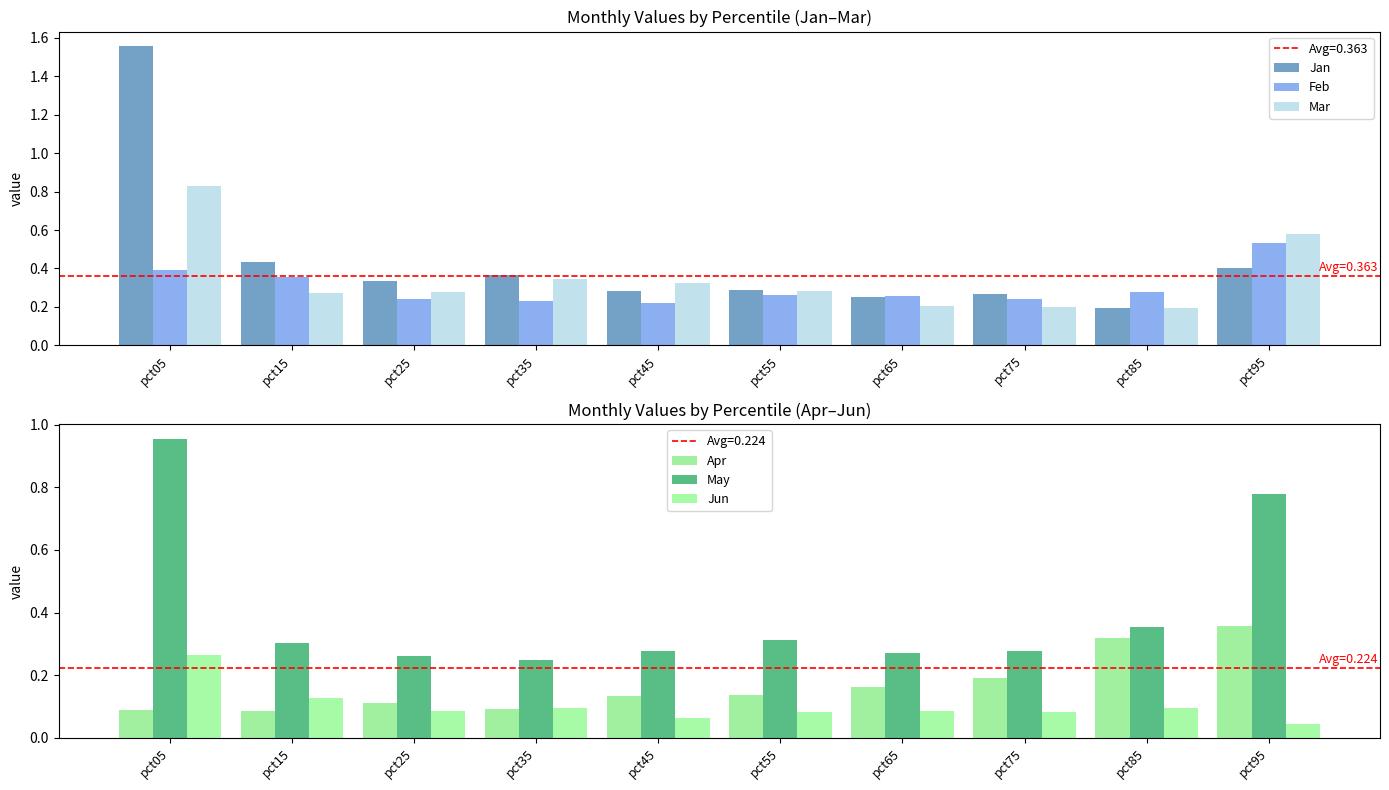

What is the value of the Apr bar at the 10th from the left?

0.4